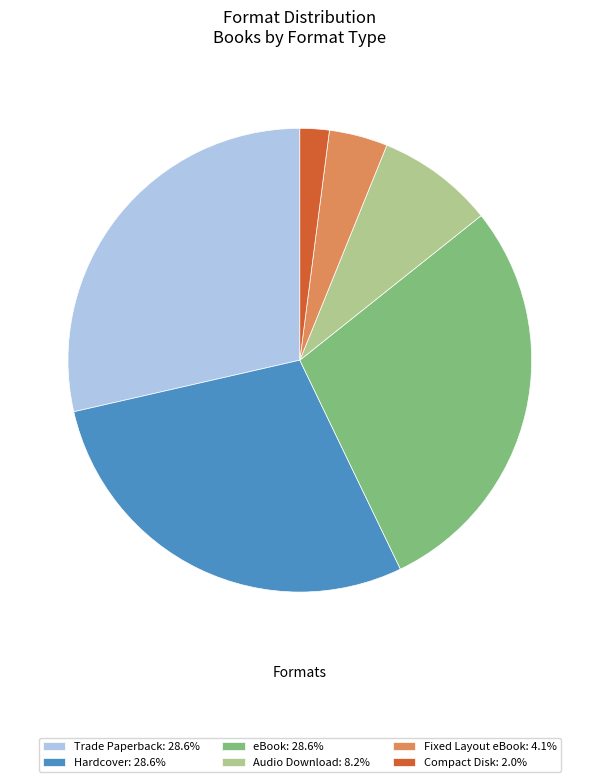

Is there a majority slice in this chart?

No